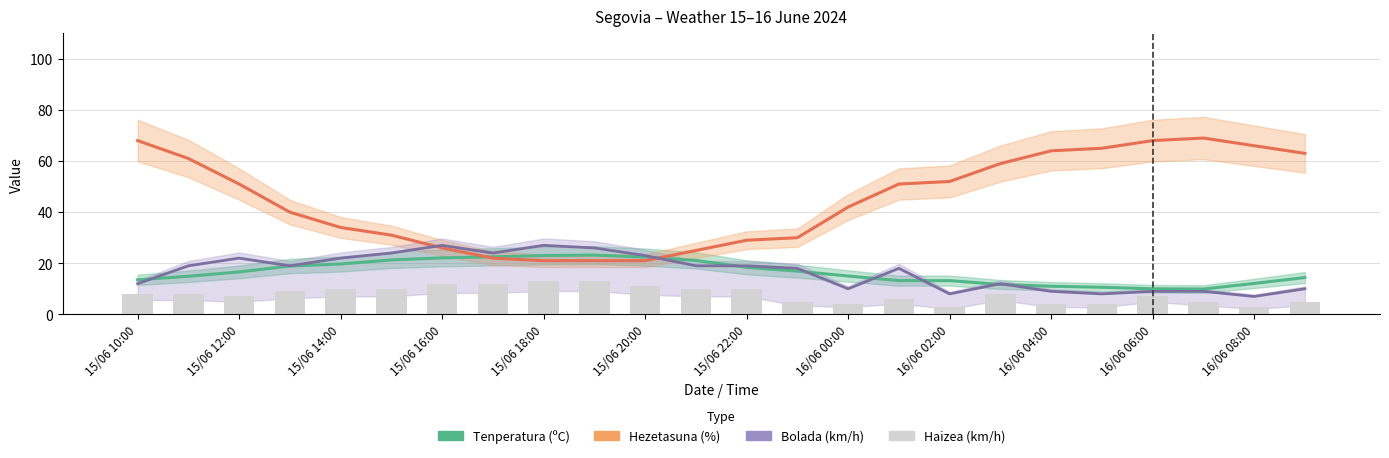

Is the value of Hezetasuna (%) at 21 greater than the value of Haizea (km/h) at 21?

Yes